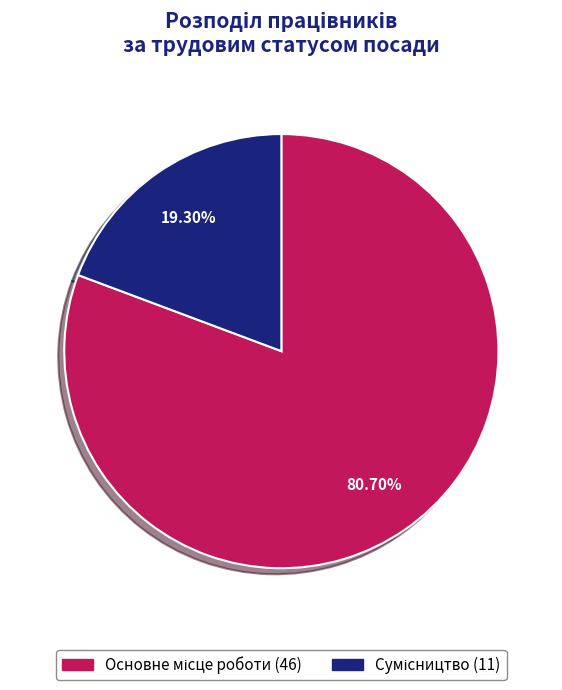

How many slices are in this pie chart?

2